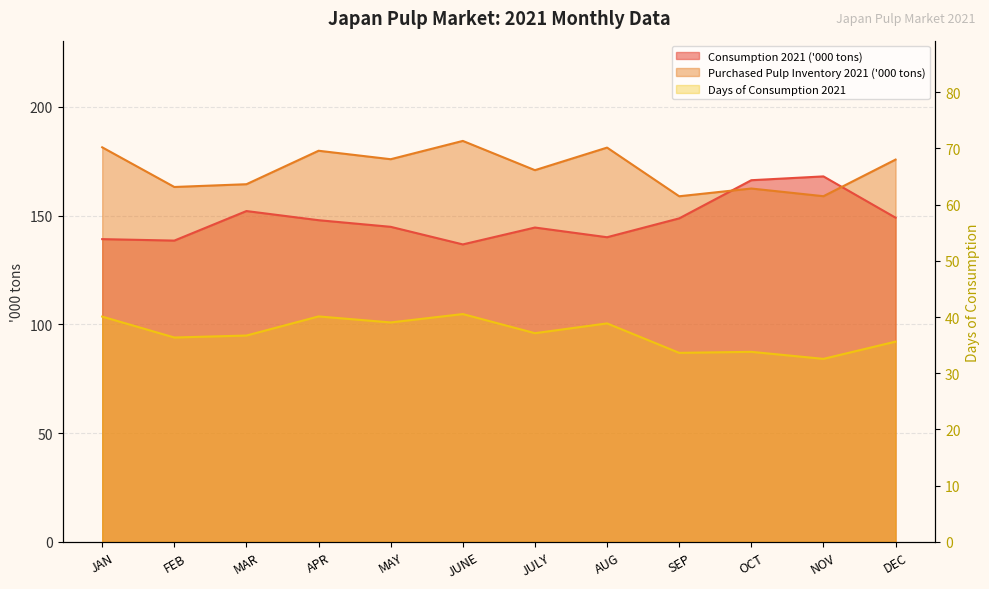

How many interior local valleys does the Consumption 2021 ('000 tons) series have?

3